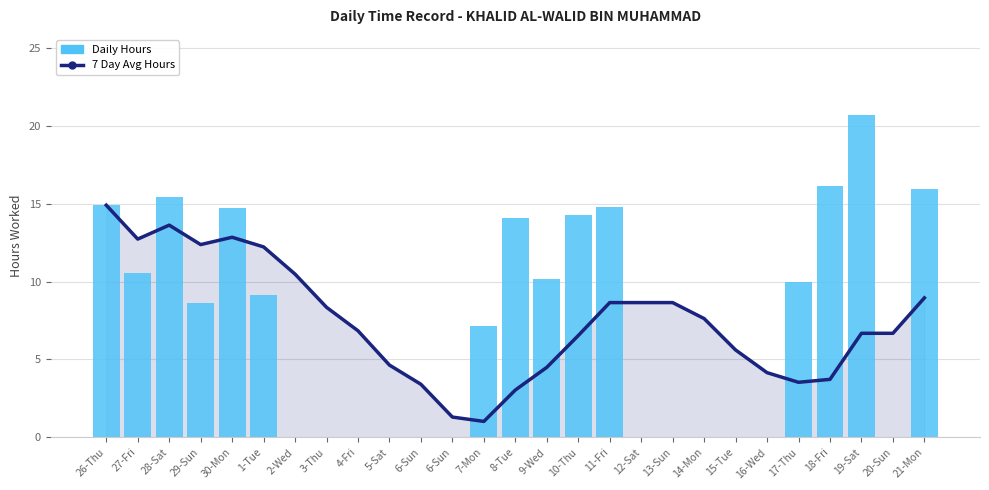

What is the difference between the Daily Hours values at 6-Sun and 28-Sat?

15.4